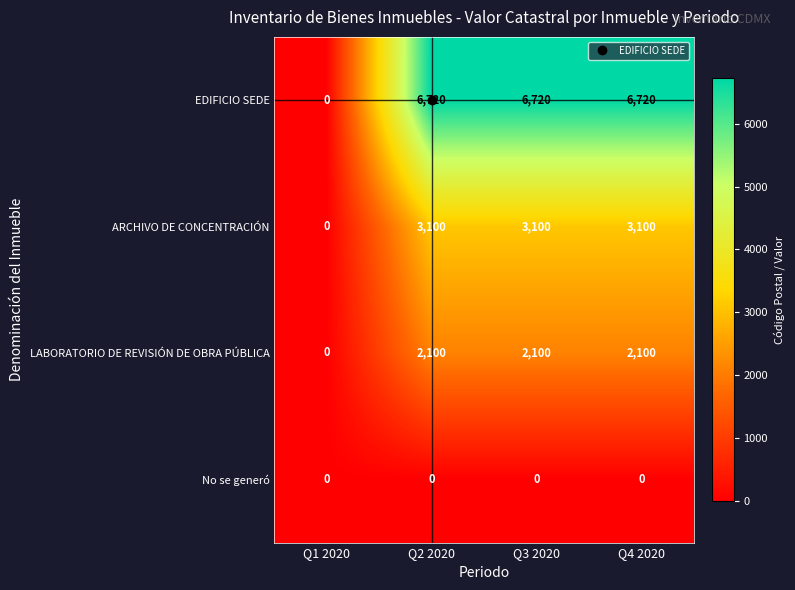

Which series has the largest range (max minus min)?

EDIFICIO SEDE